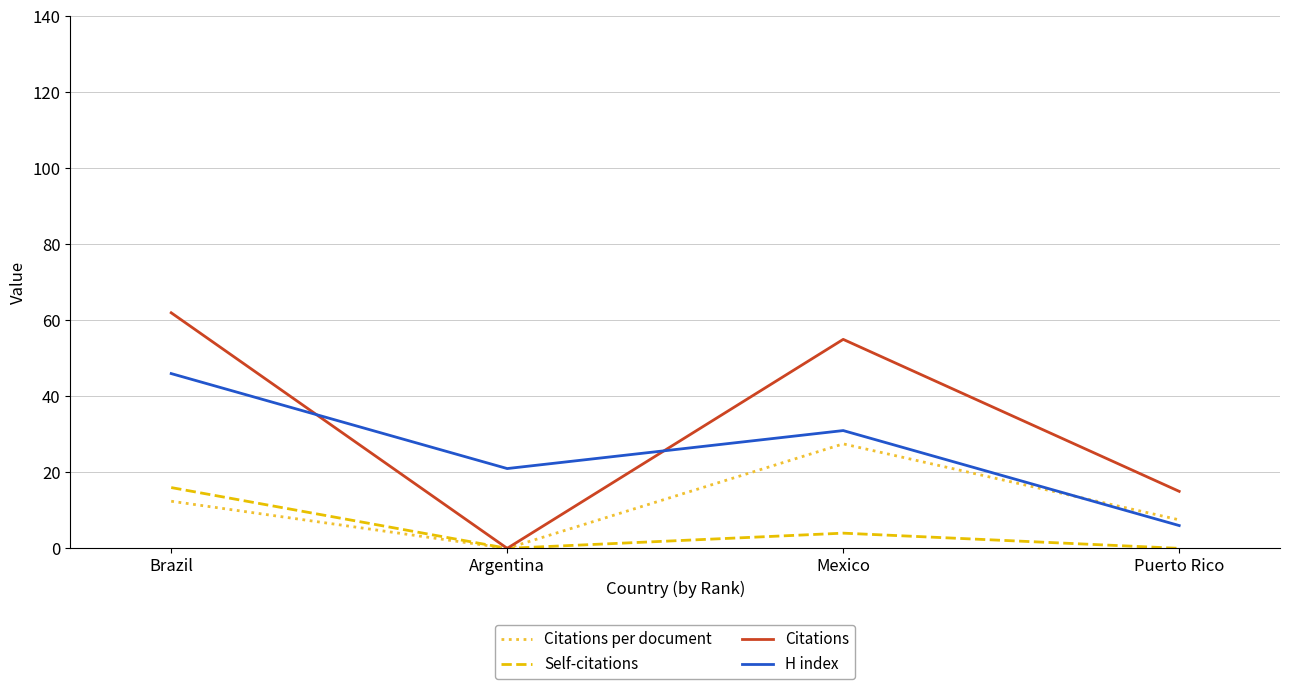

The H index series shows 31.0 at Mexico. True or false?

True